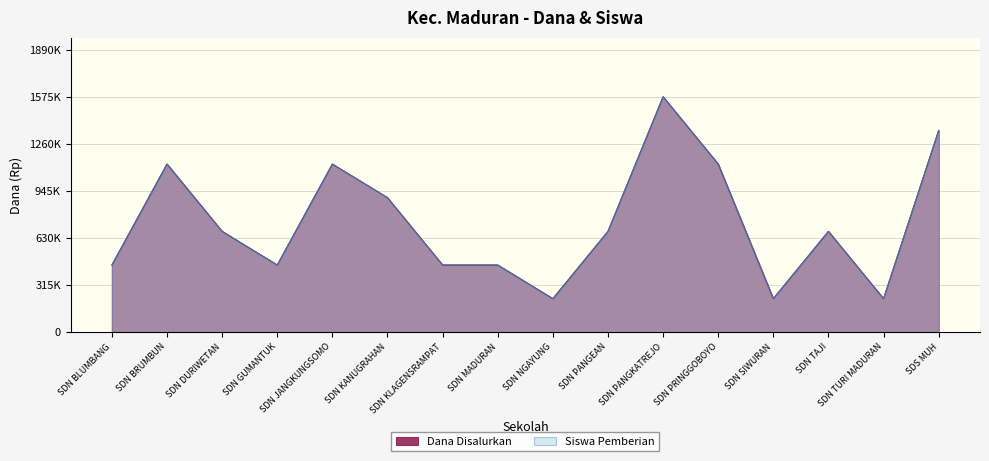

How many categories are shown in the chart?

16